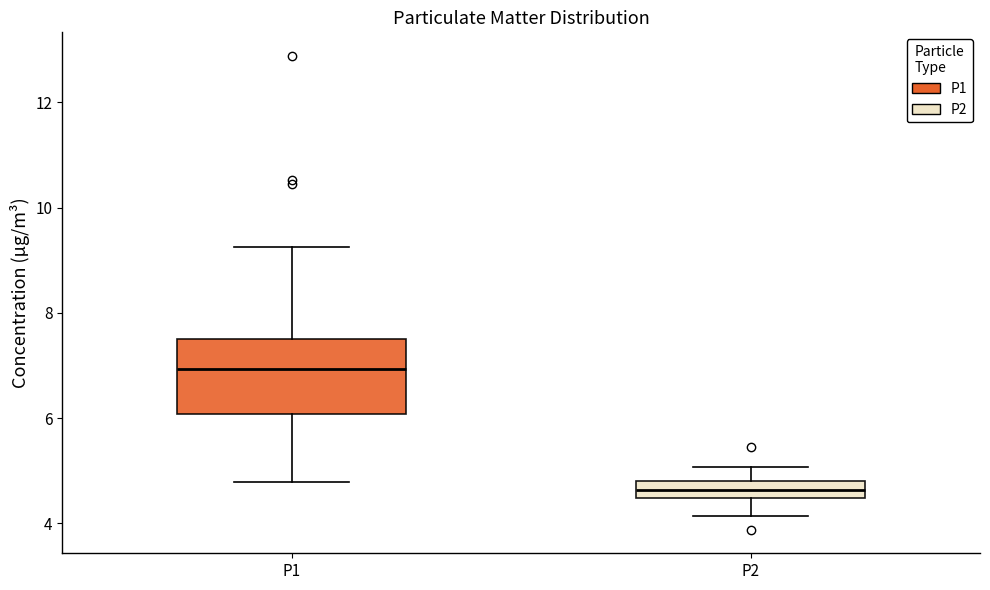

Which box is the tallest, from its lower edge to its upper edge?

P1